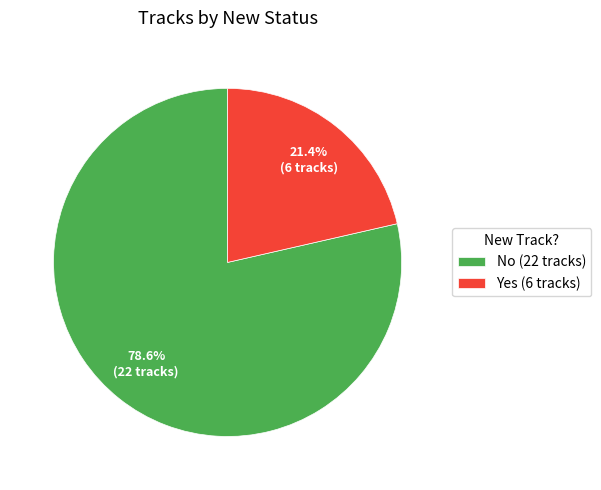

To the nearest percent, what is the difference between the largest and smallest slice percentages?

57%